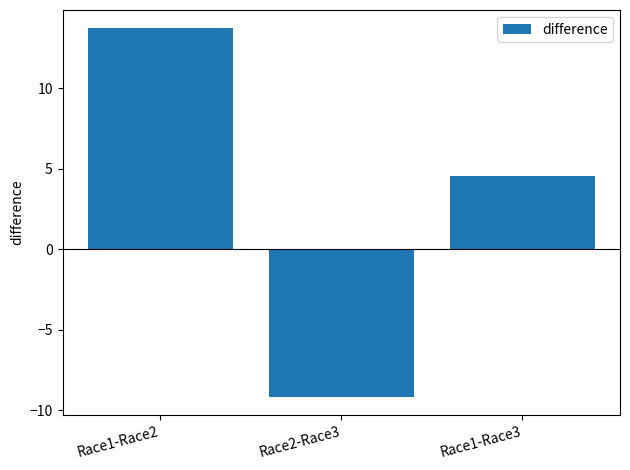

What is the change in value from Race1-Race2 to Race1-Race3?

-9.2